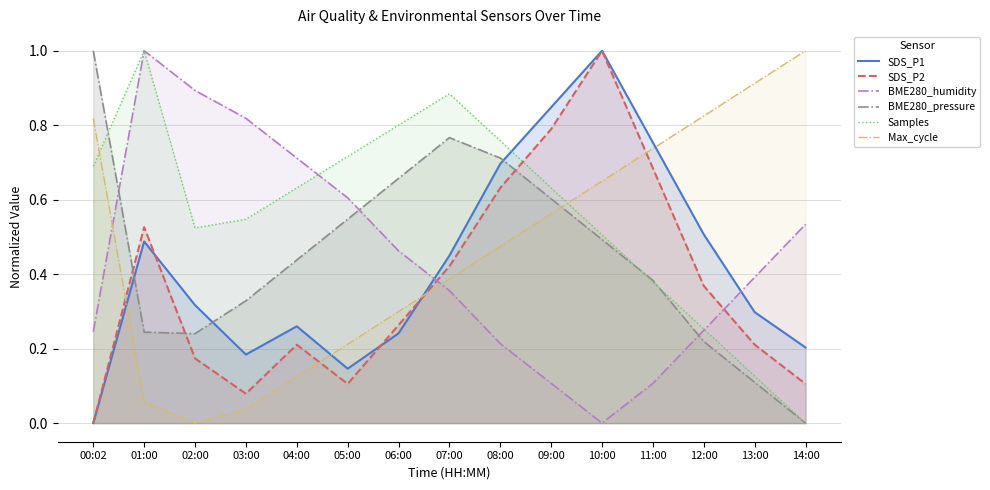

How many values in BME280_pressure are above zero?

14